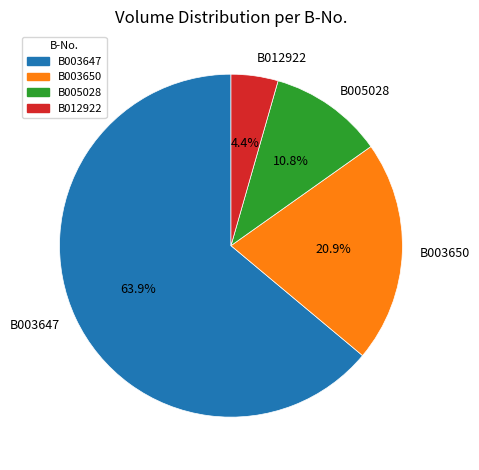

Which has a higher value, B003647 or B003650?

B003647